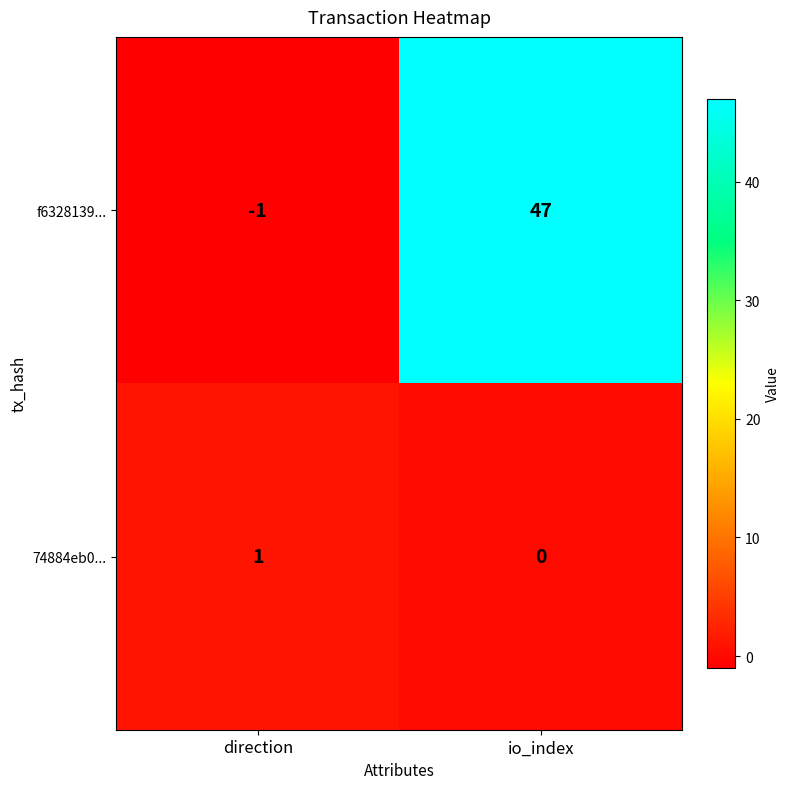

Which series changed the most between direction and io_index?

f6328139...